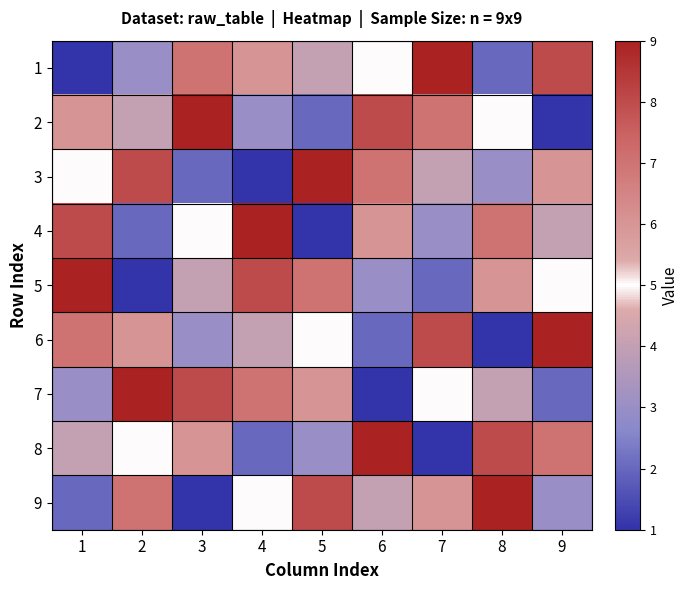

Between 3 and 2, which is larger?

3